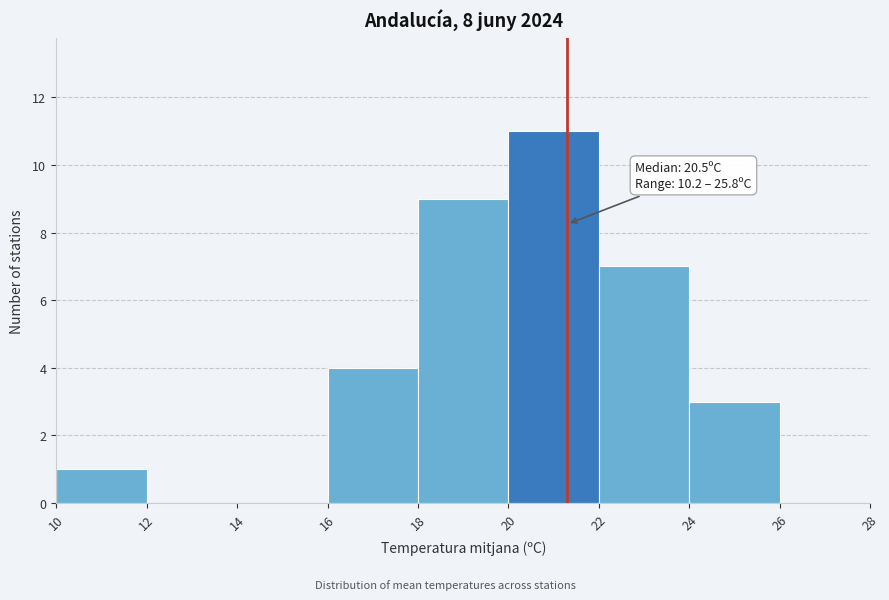

Over which range of the x-axis is the bar tallest?

20 to 22